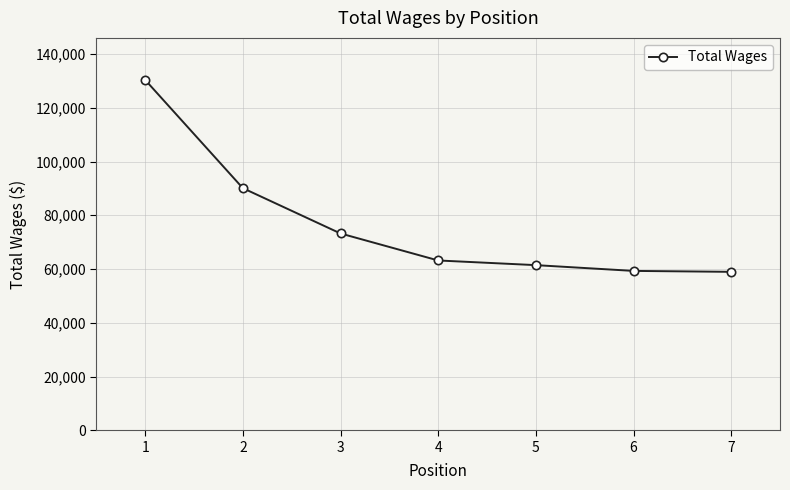

How many categories are shown in the chart?

7